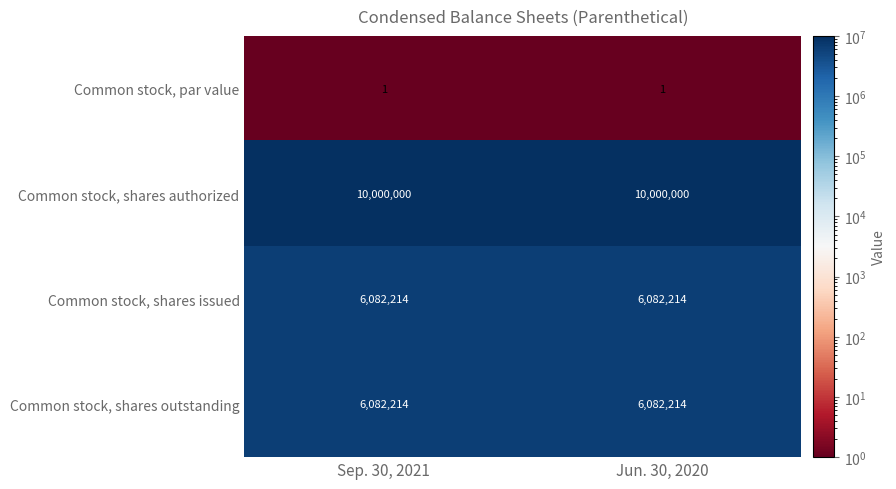

True or false: Common stock, shares outstanding has a value of 6082214 at Jun. 30, 2020.

True